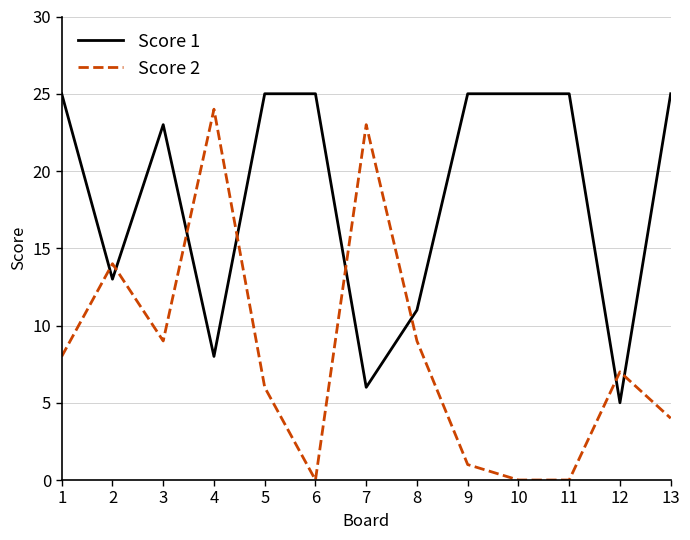

Which series has the largest total across all categories?

Score 1